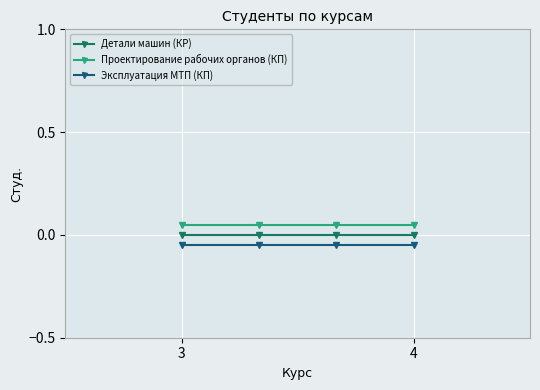

True or false: Проектирование рабочих органов (КП) and Детали машин (КР) cross at least once.

False